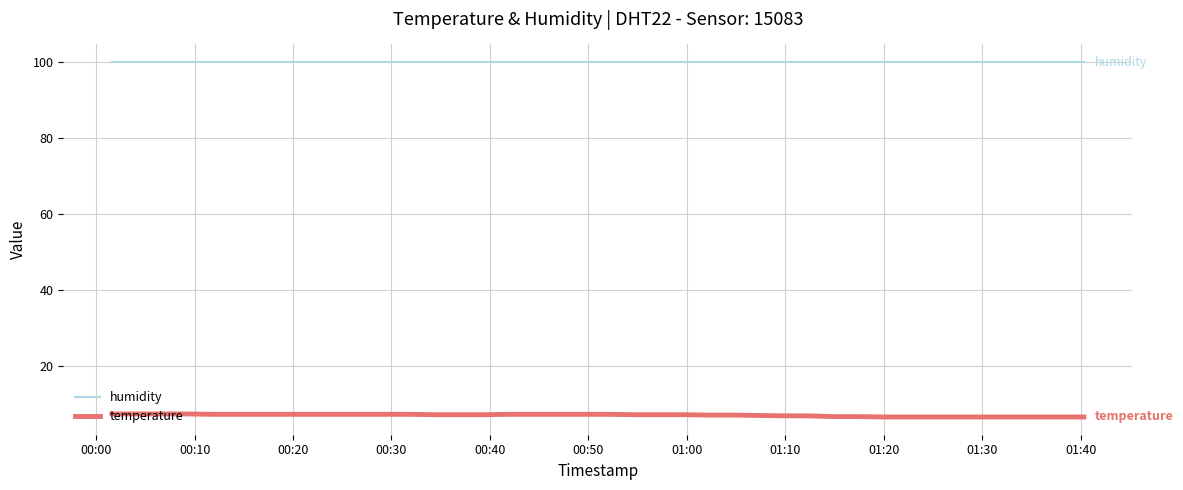

True or false: temperature and humidity cross at least once.

False